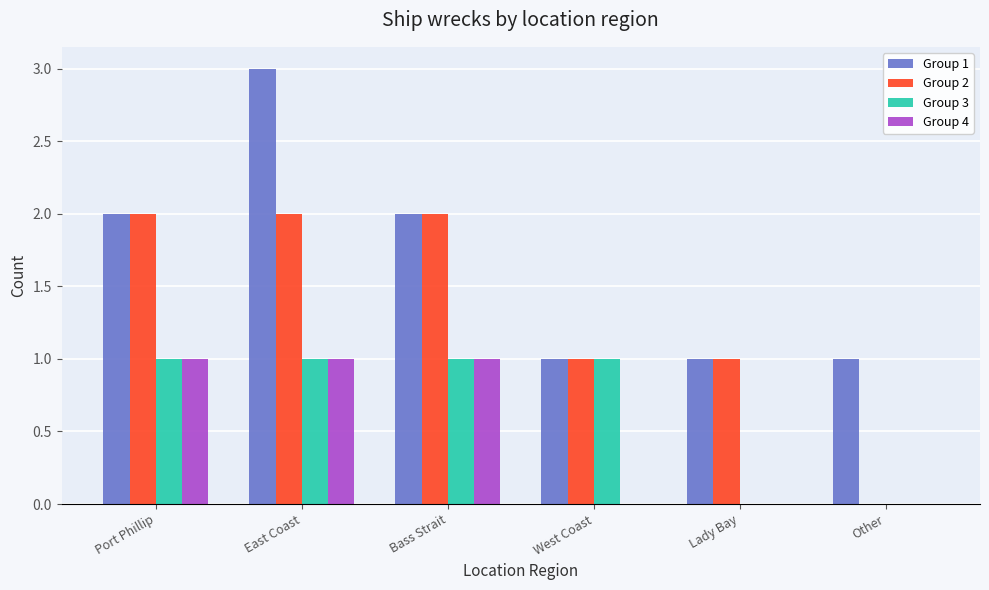

Between East Coast and Bass Strait, which series saw the biggest shift?

Group 1